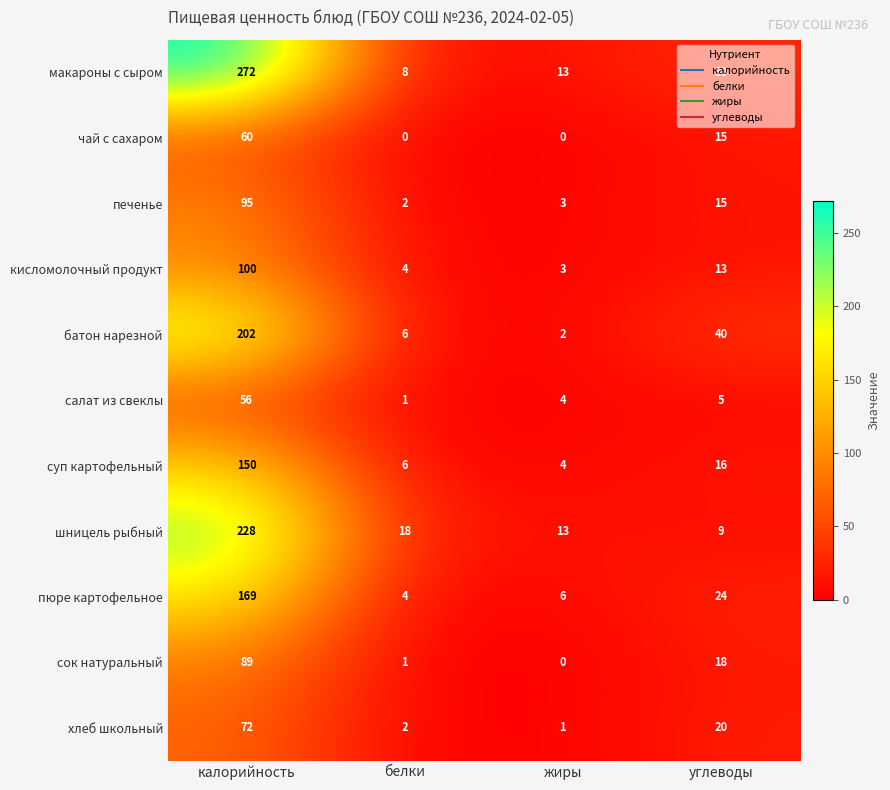

Which category has the highest value across all series?

калорийность